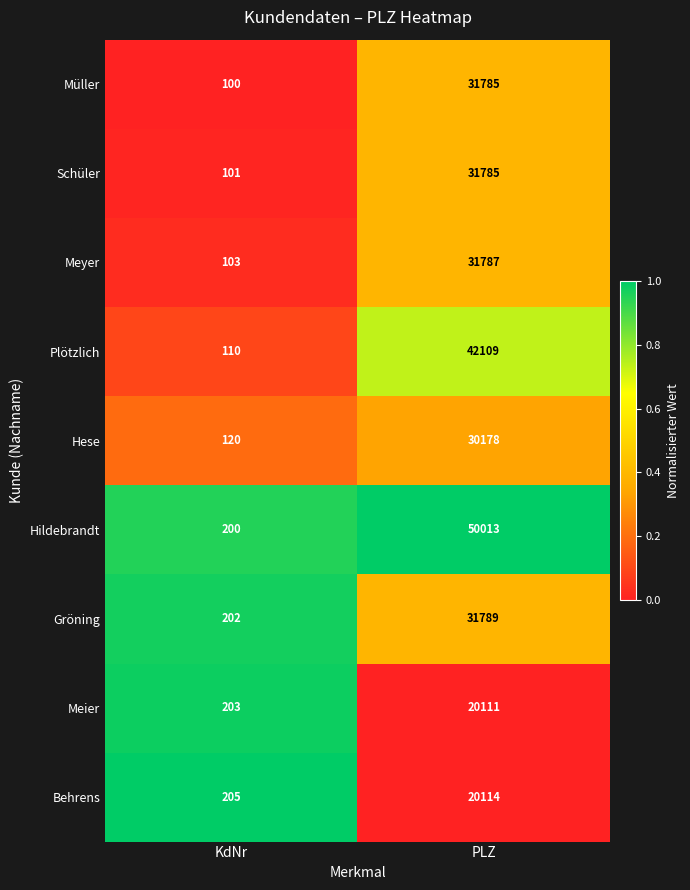

What is the sum of all Hildebrandt values?

50213